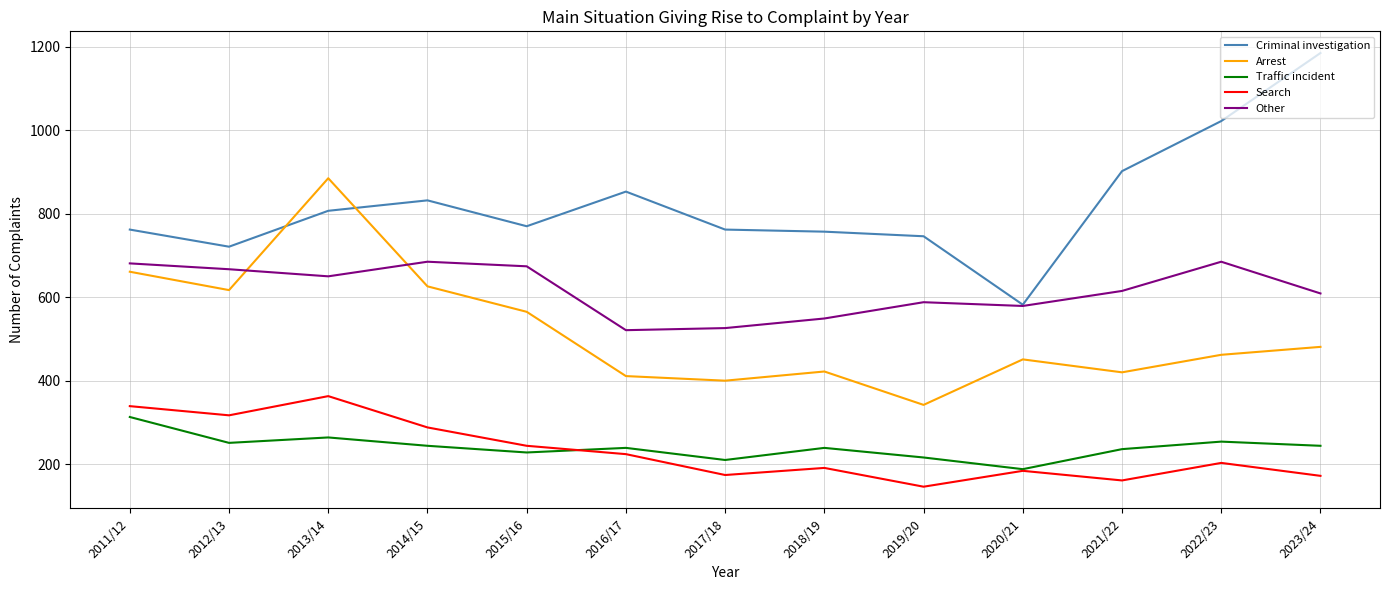

What are all the series names shown in the legend?

Criminal investigation, Arrest, Traffic incident, Search, Other